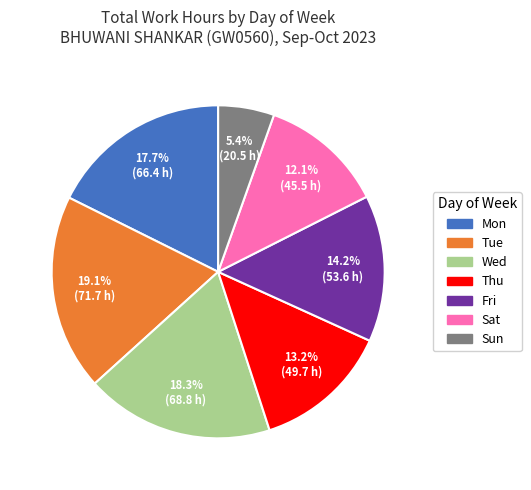

Is there any slice that represents more than half of the pie?

No